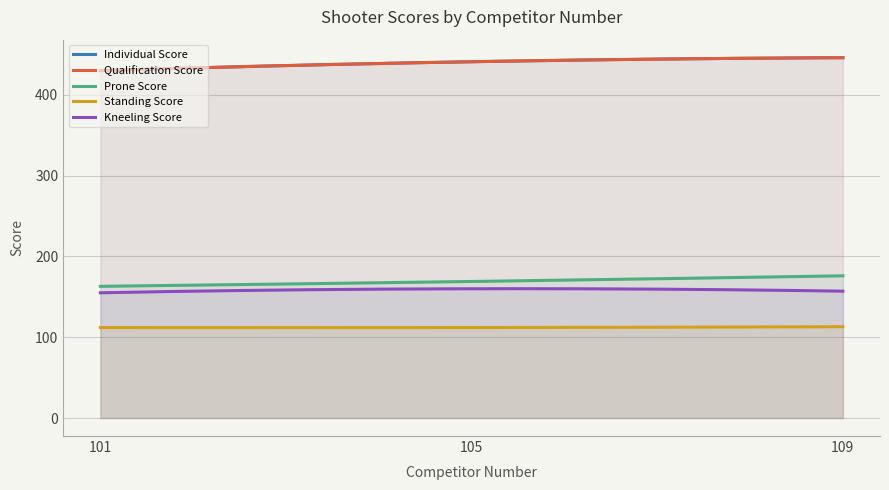

Does the chart display data point markers on the line(s)?

No